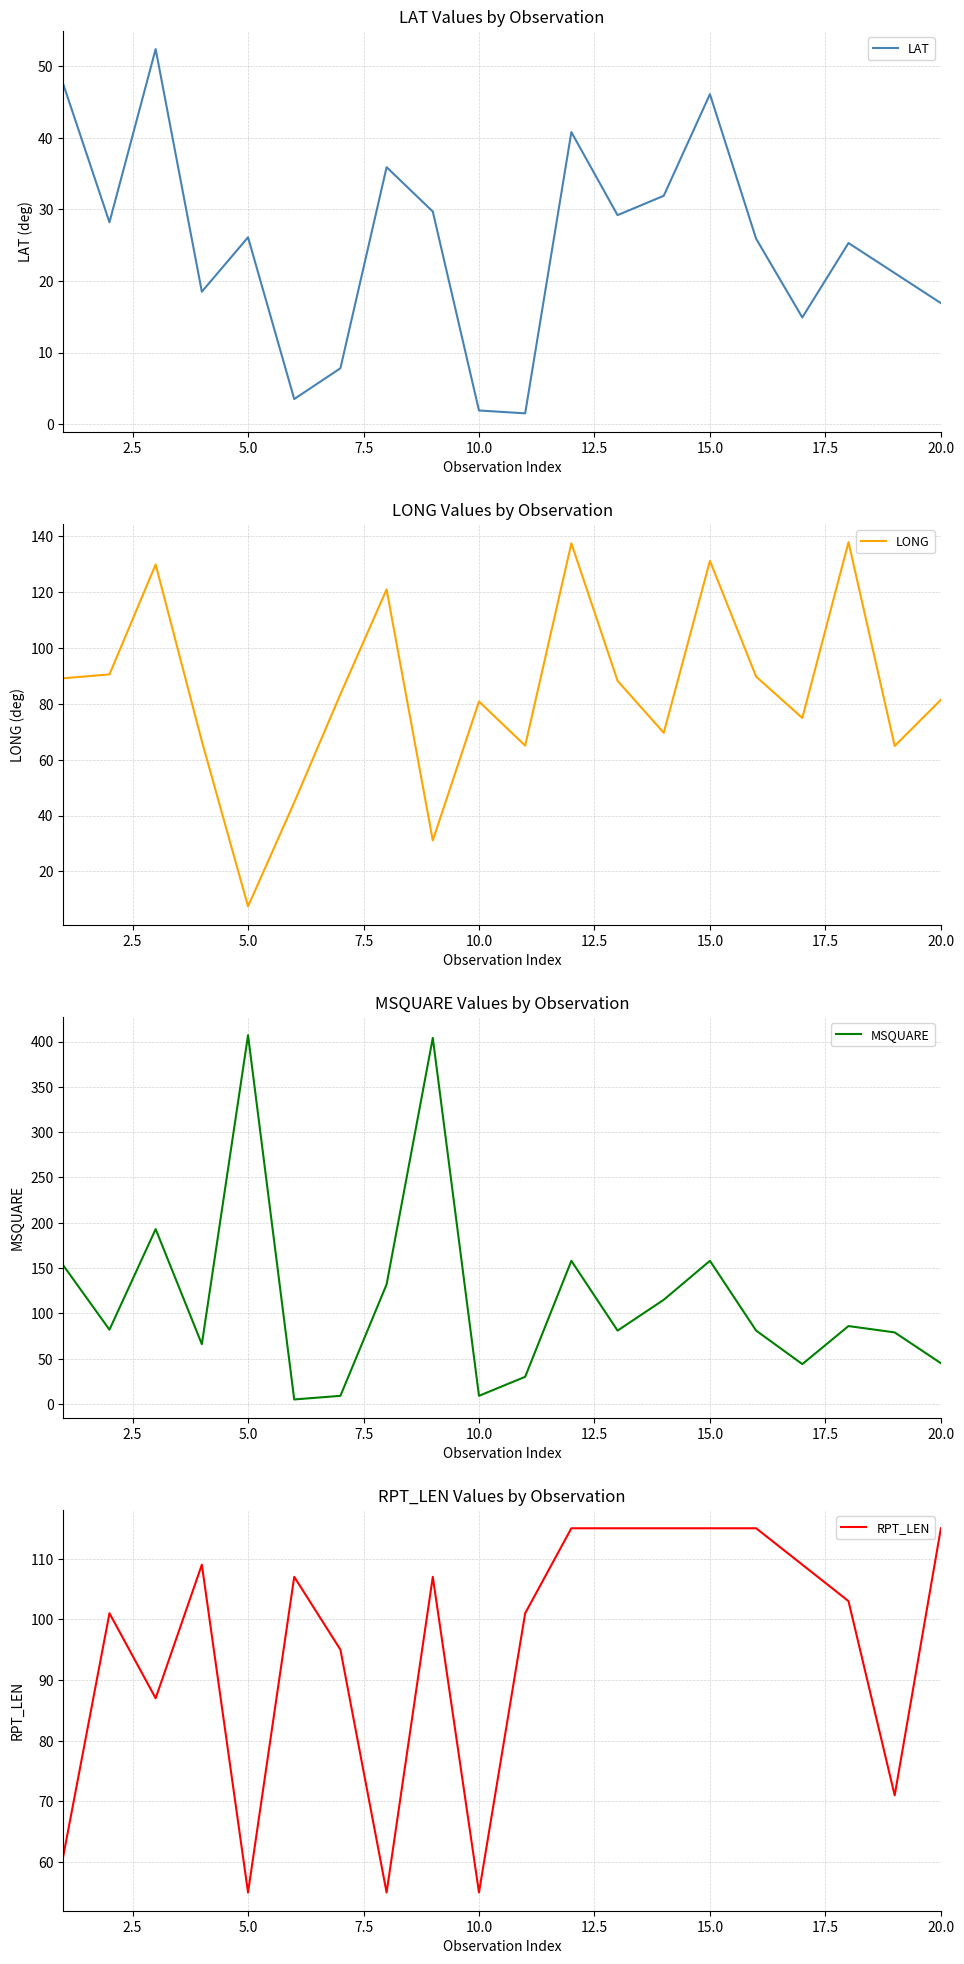

What is the lowest value of the LAT series?

1.5